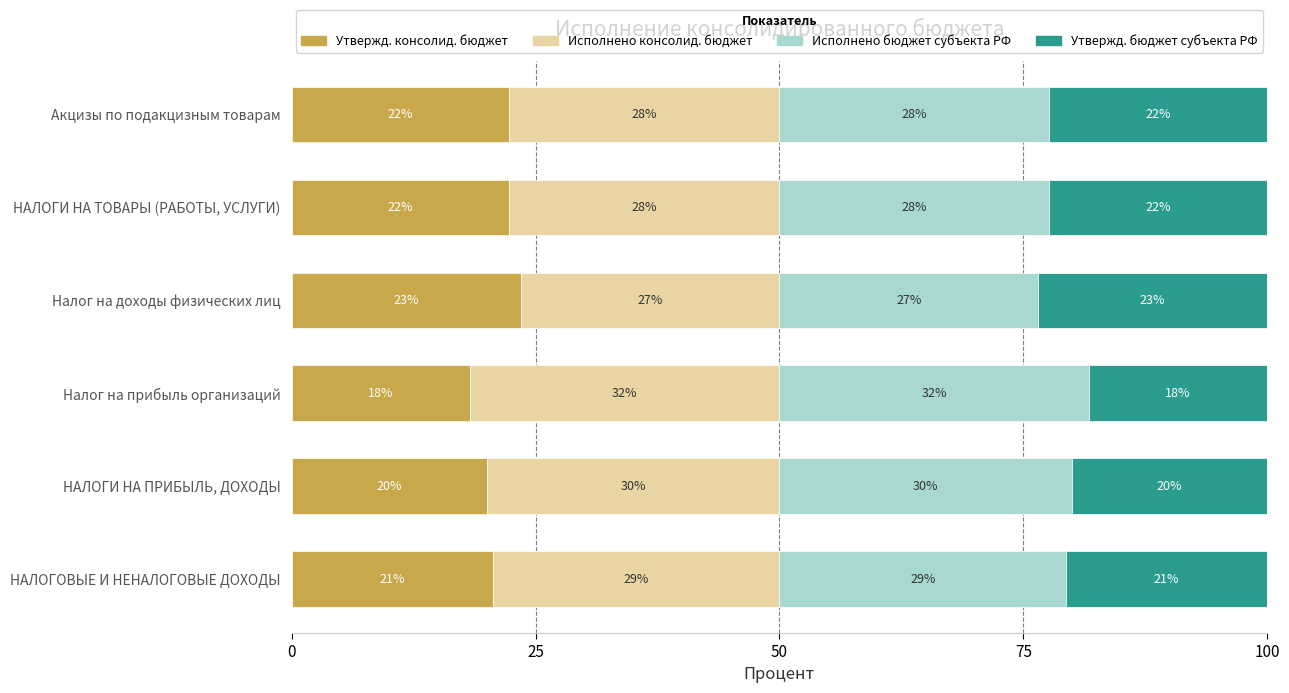

What are all the series names shown in the legend?

Утвержд. консолид. бюджет, Исполнено консолид. бюджет, Исполнено бюджет субъекта РФ, Утвержд. бюджет субъекта РФ